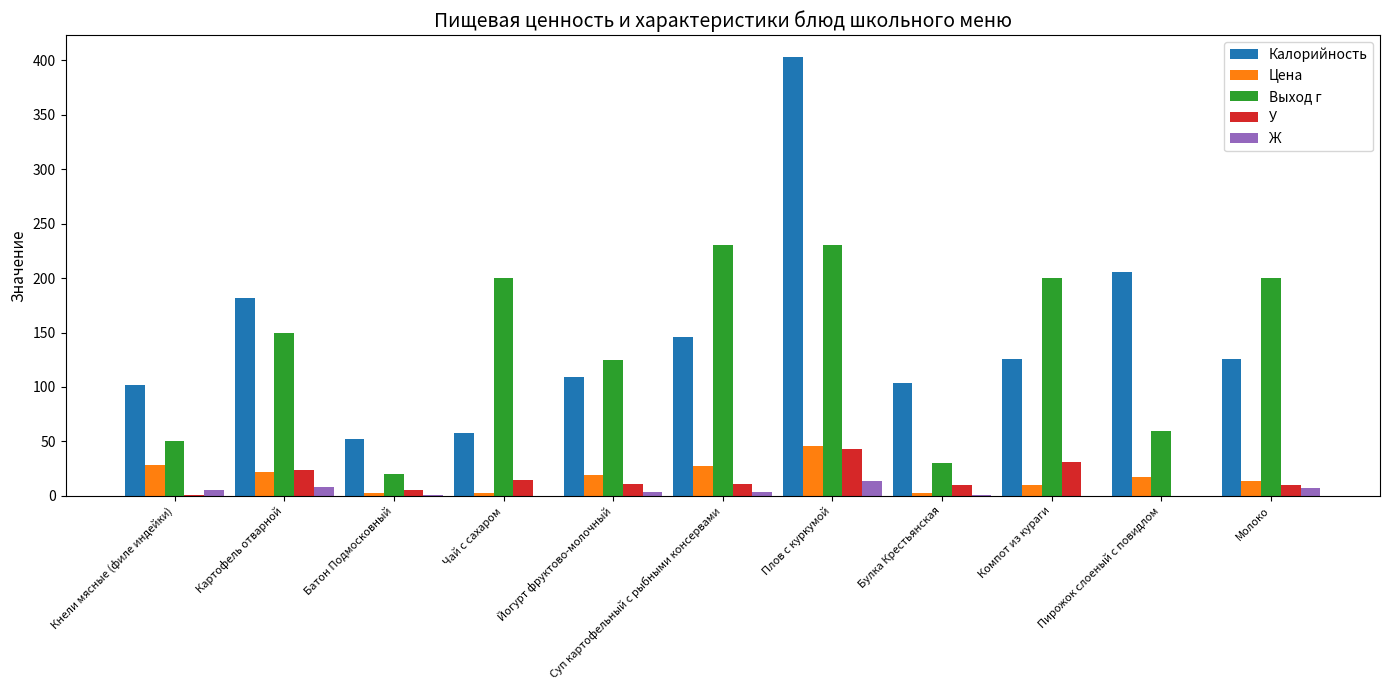

Which series has the largest range (max minus min)?

Калорийность